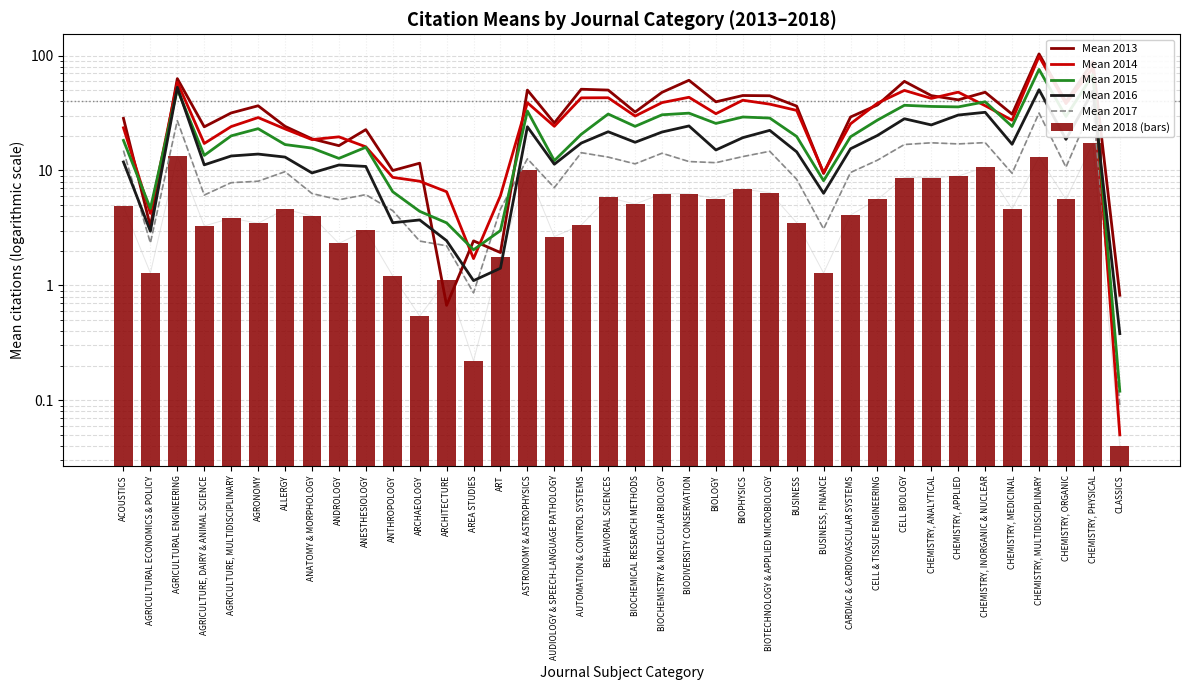

Is it true that Mean 2015 equals 0.2 at CLASSICS?

False